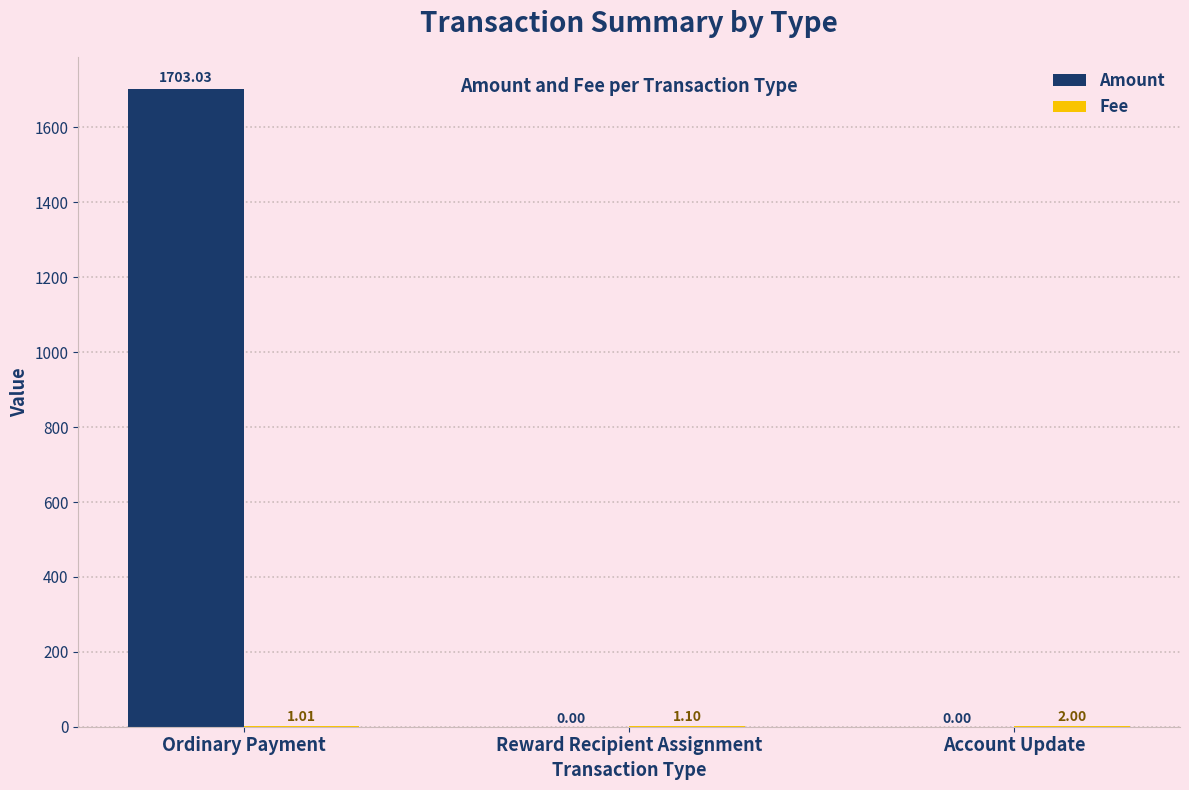

What is the sum of all Amount values?

1703.0